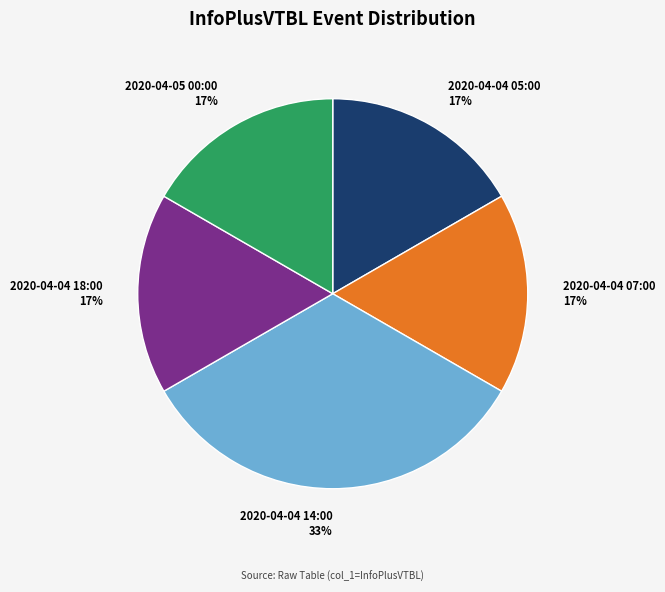

To the nearest percent, what is the average slice percentage?

20%